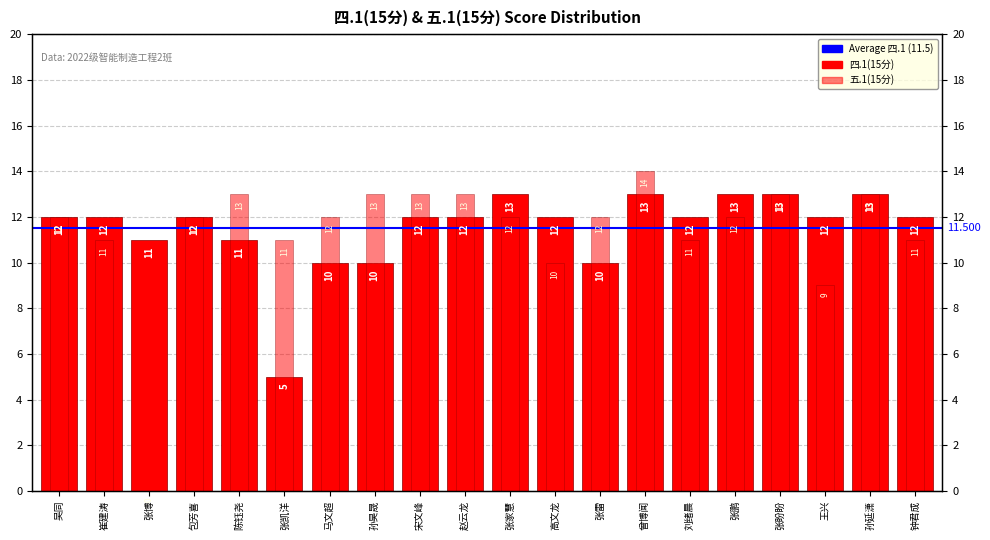

What is the spread (max minus min) of values at 宋文峰?

1